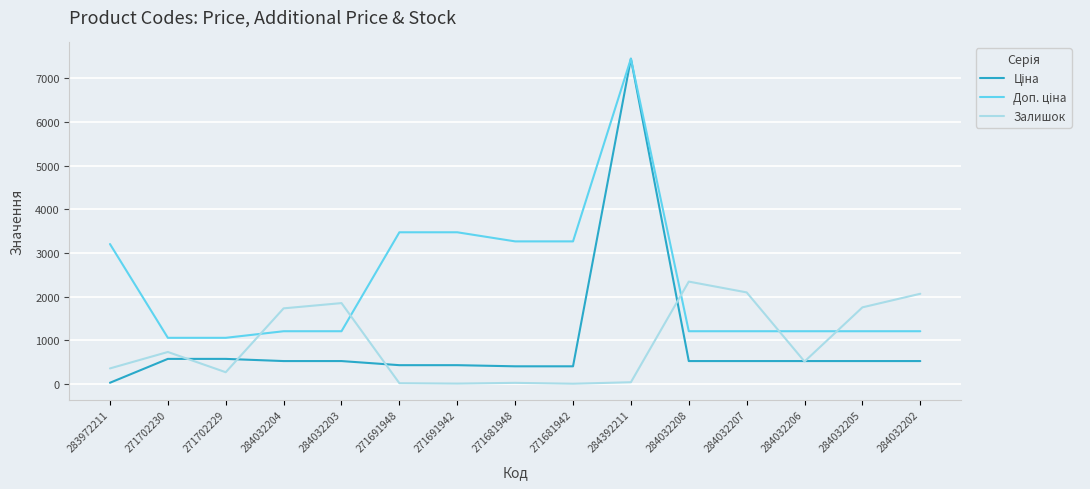

What is the spread (max minus min) of values at 271681948?

3235.8